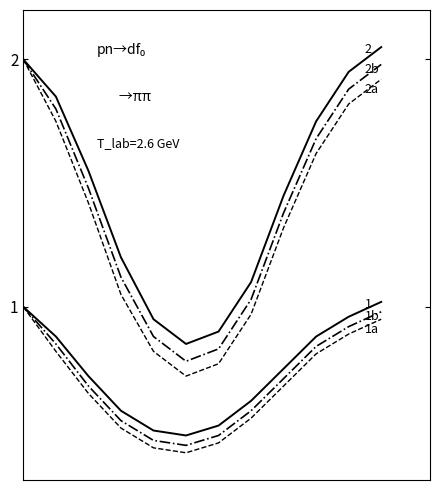

Is this an area chart (filled region under the line)?

No